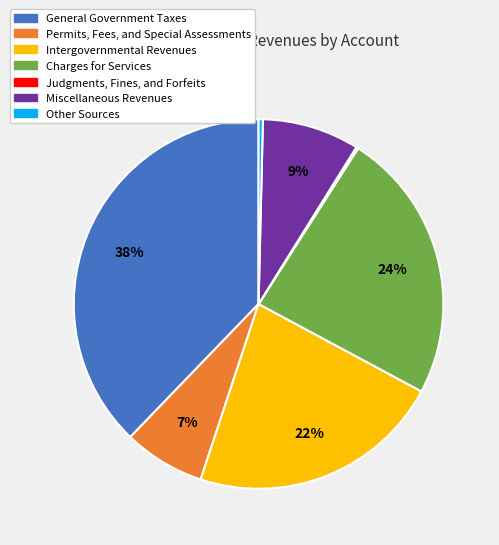

Does General Government Taxes represent more than half of the total?

No